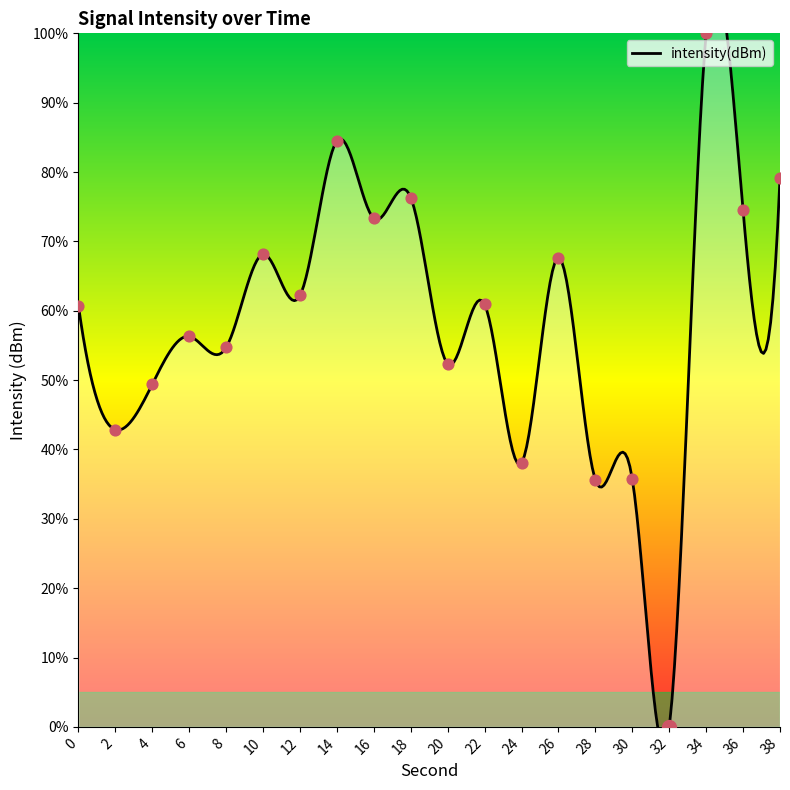

Approximately how many times larger is the value at 30 compared to 8?

0.7